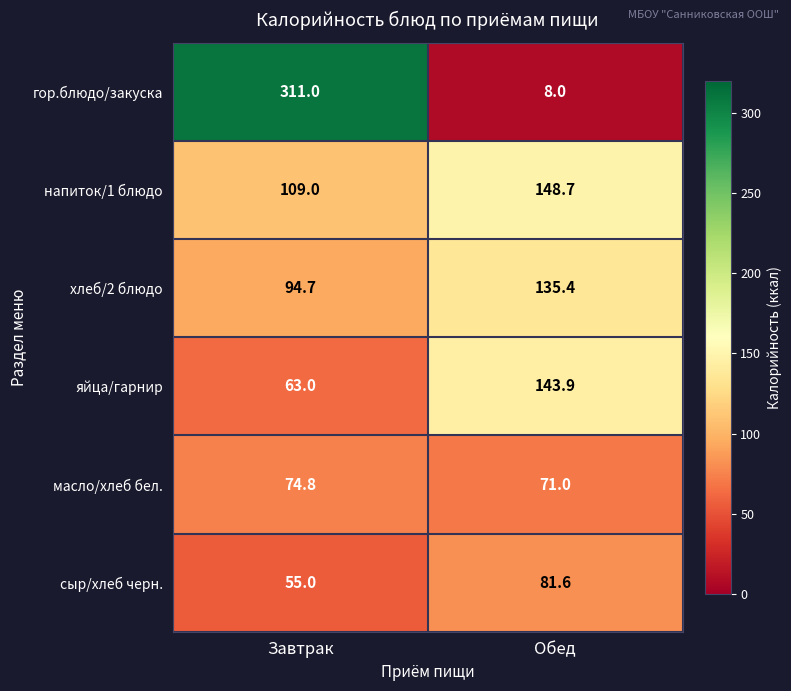

At which category is the sum across all series the highest?

Завтрак